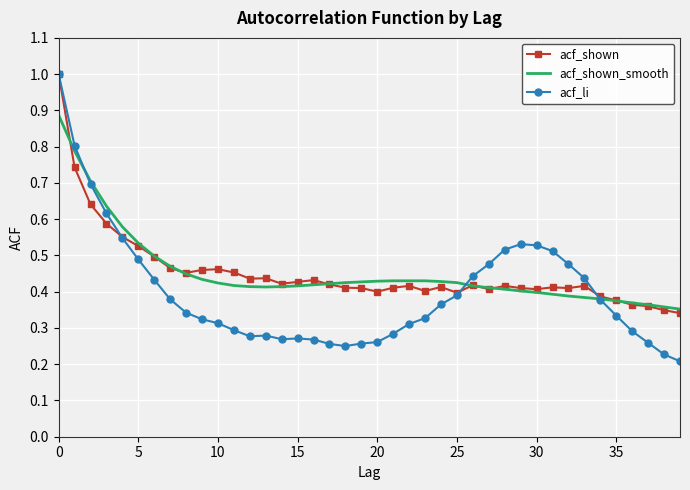

Which series has the widest spread of values?

acf_li